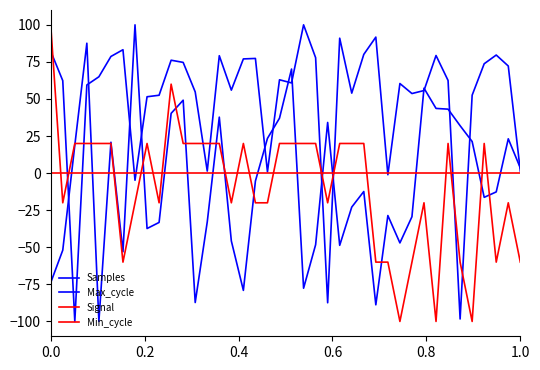

How many lines are shown in the chart?

4